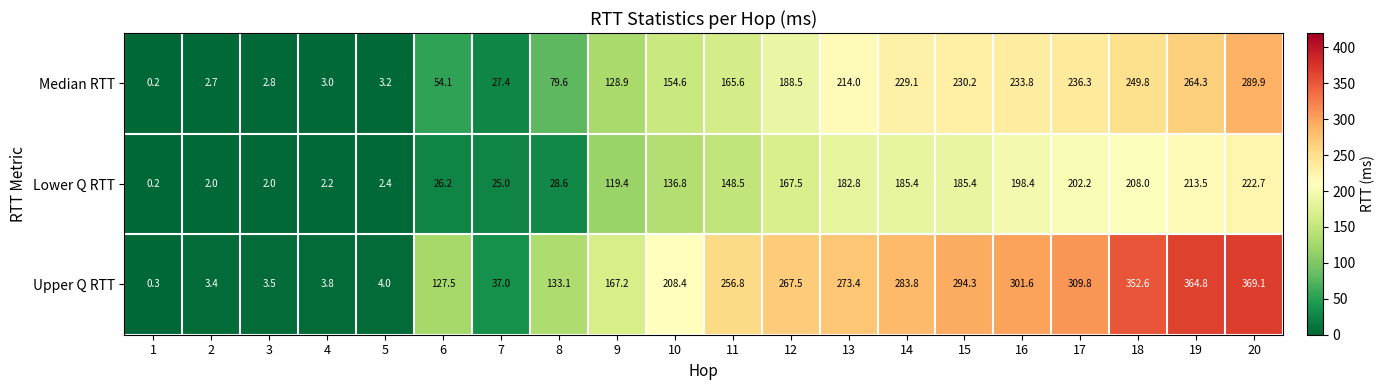

Read the Lower Q RTT value at 18.

208.0